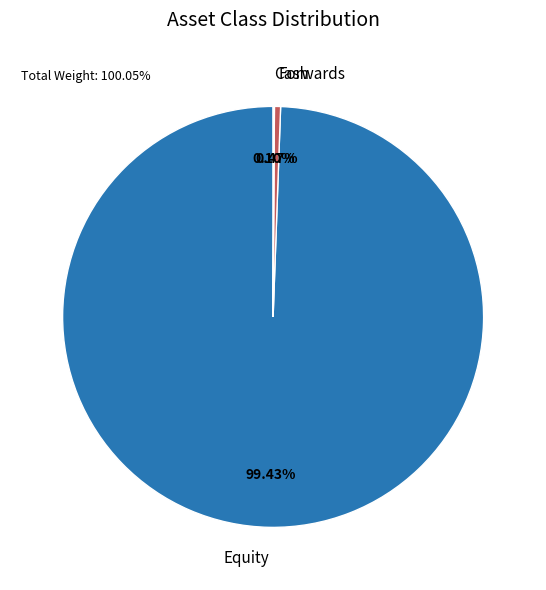

What is the largest slice in the pie chart?

Equity